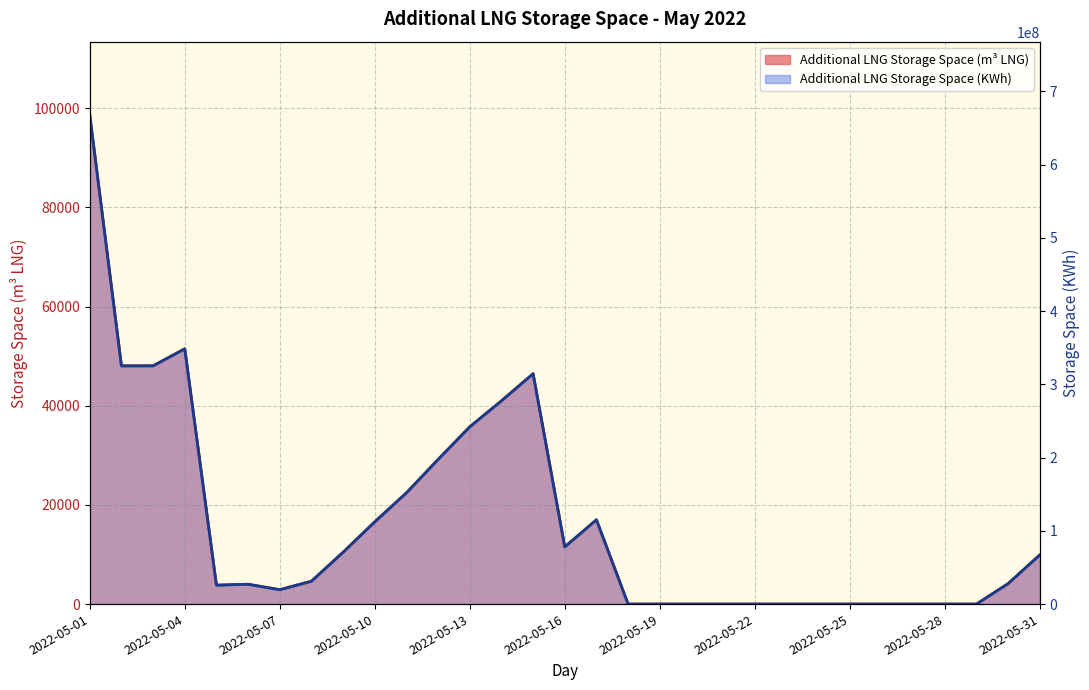

What is the difference between the second highest and minimum values in the Additional LNG Storage Space (m3 LNG) series?

51470